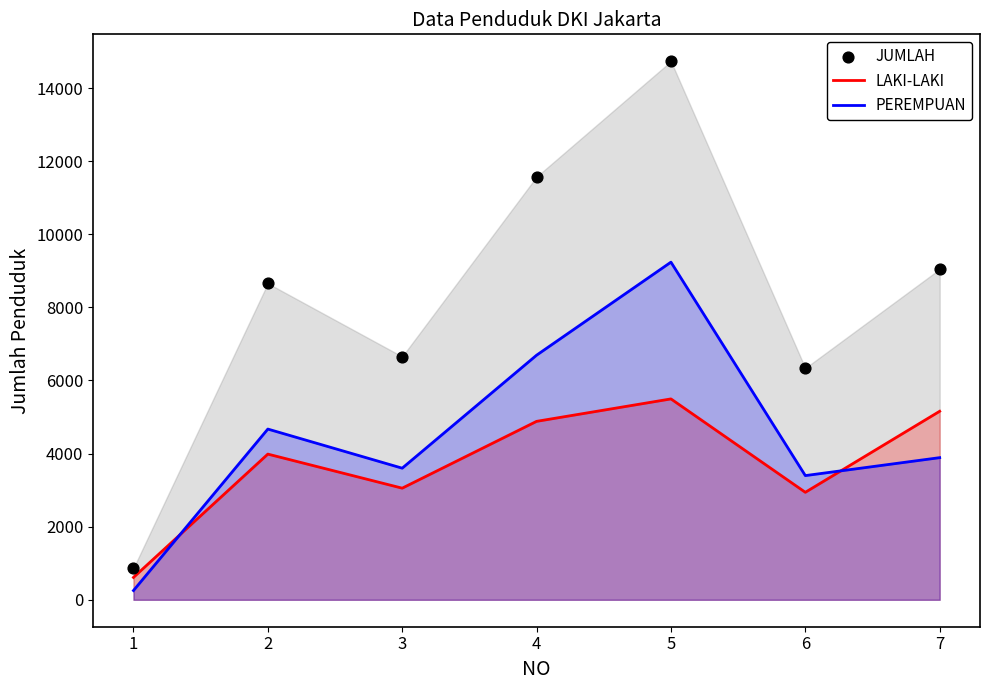

At which category is the sum across all series the highest?

5